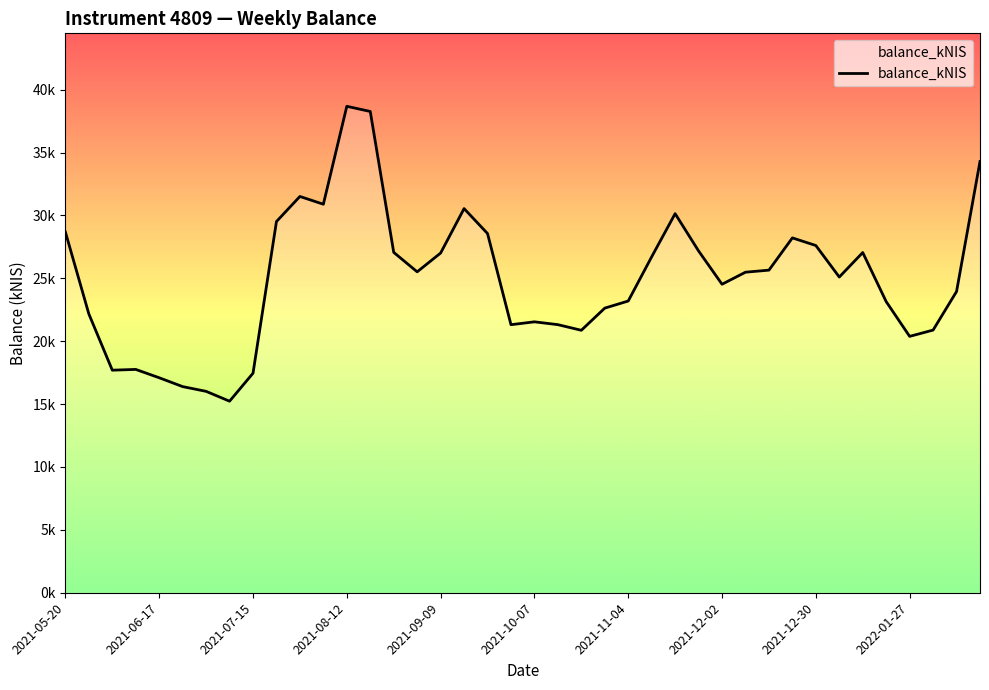

Is this an area chart (filled region under the line)?

Yes